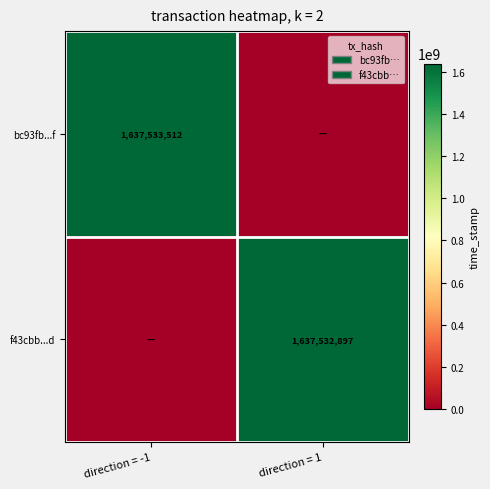

At which category is the sum across all series the highest?

direction = -1